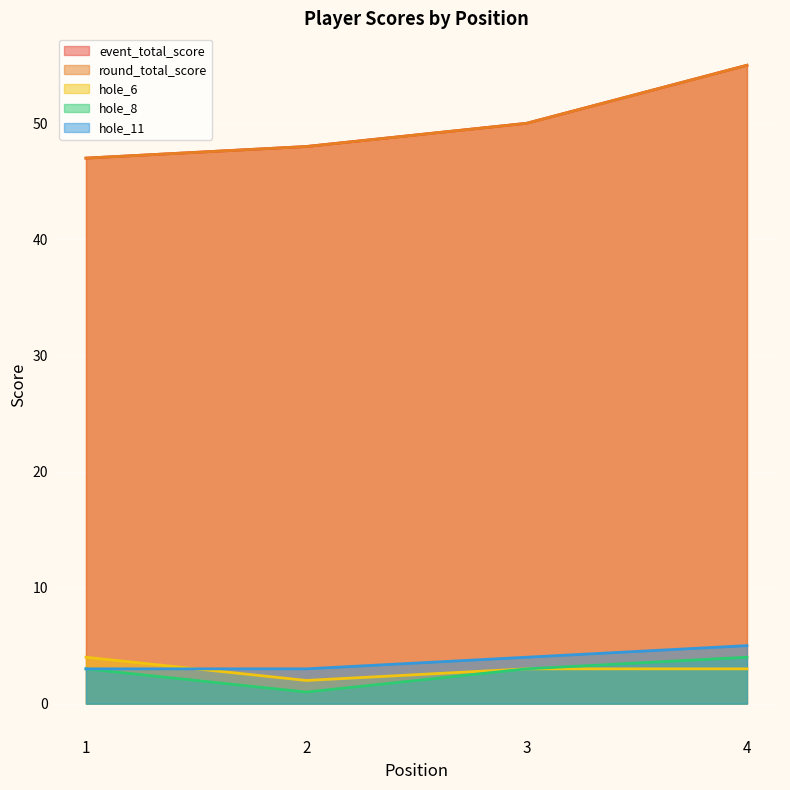

At which category is the sum across all series the highest?

4